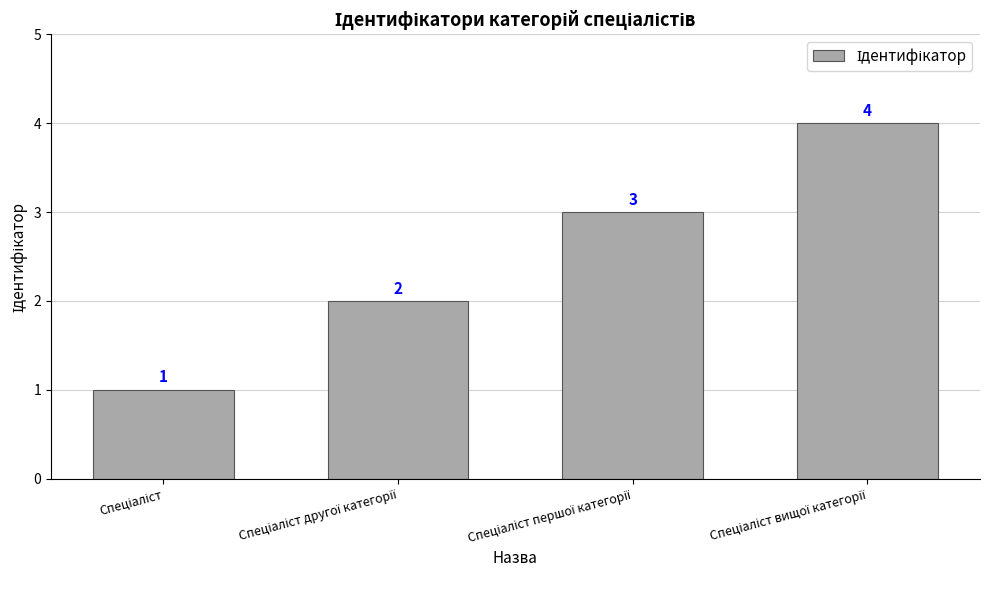

What is the sum of all values?

10